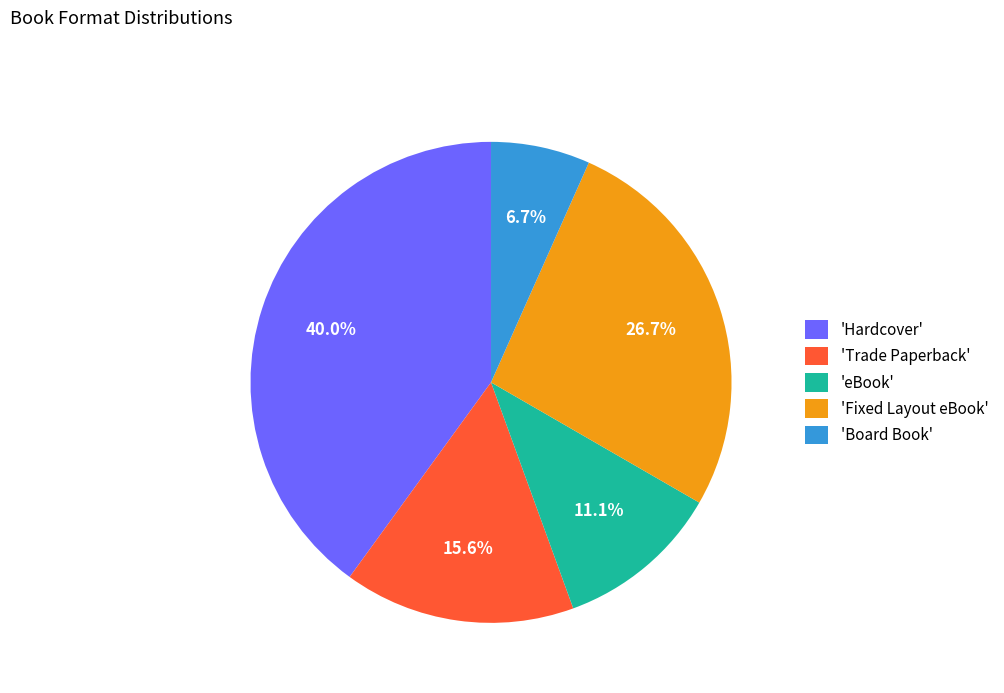

What percentage do 'eBook' and 'Board Book' together represent?

17.8%